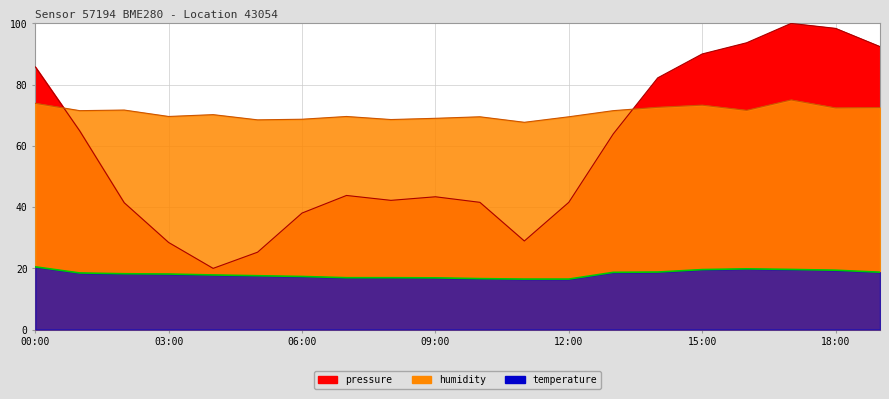

How many intersections are there between humidity and pressure?

2